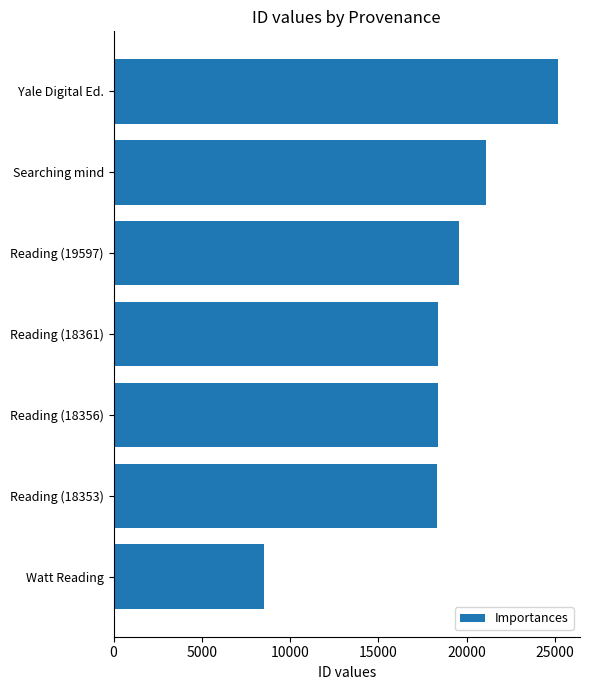

Which has a higher value, Reading (18361) or Searching mind?

Searching mind